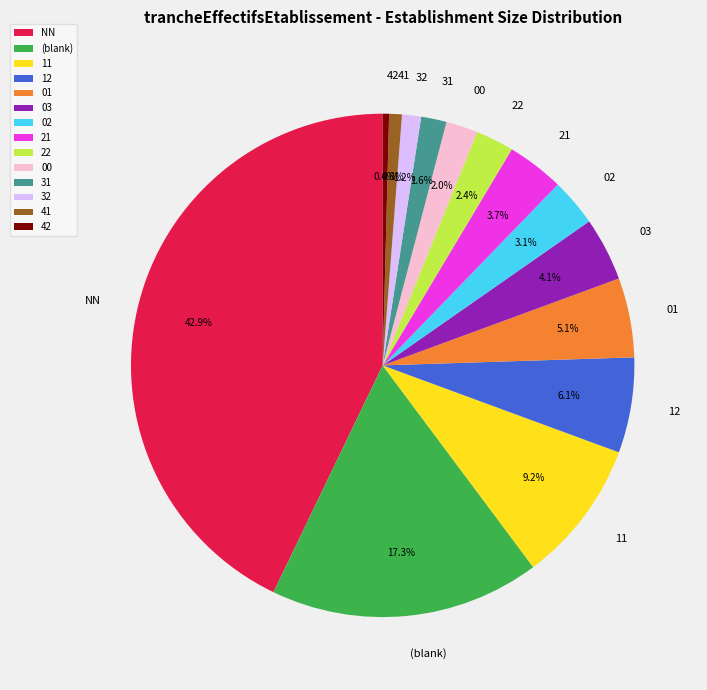

How much of the chart is everything except 32?

98.8%